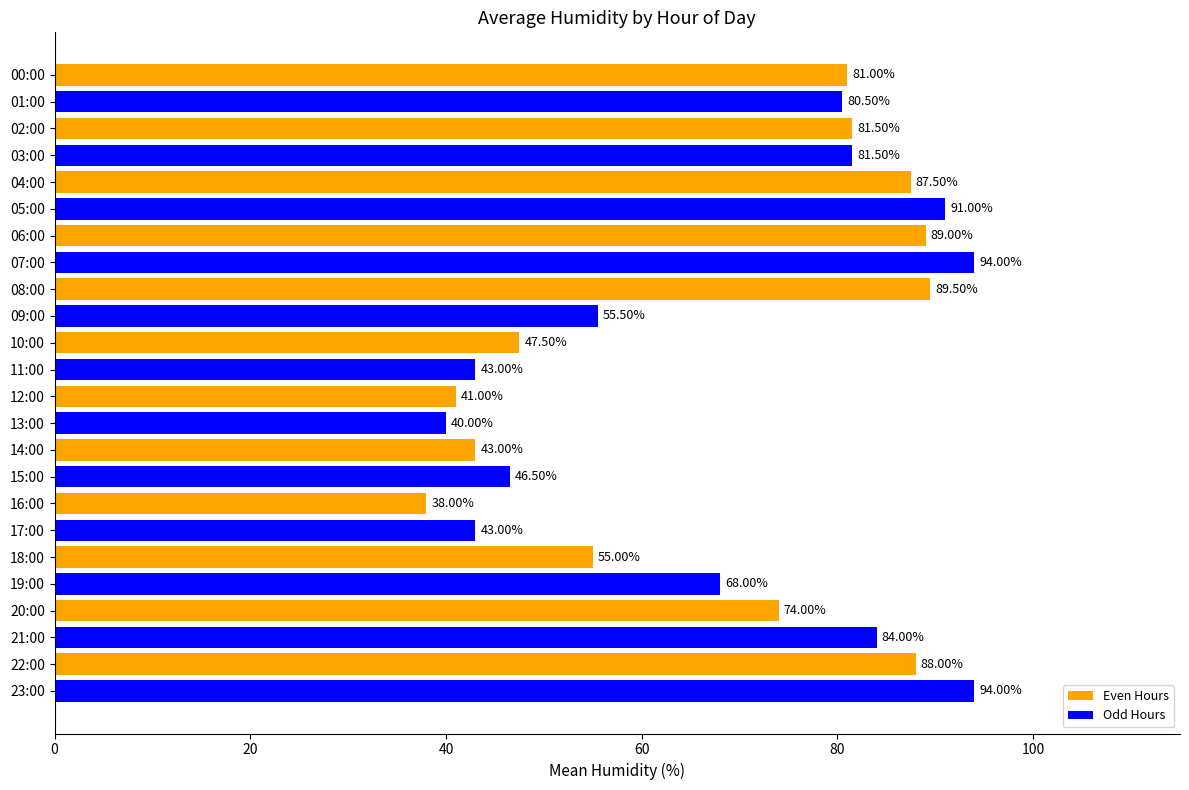

How many data points are less than 80?

12